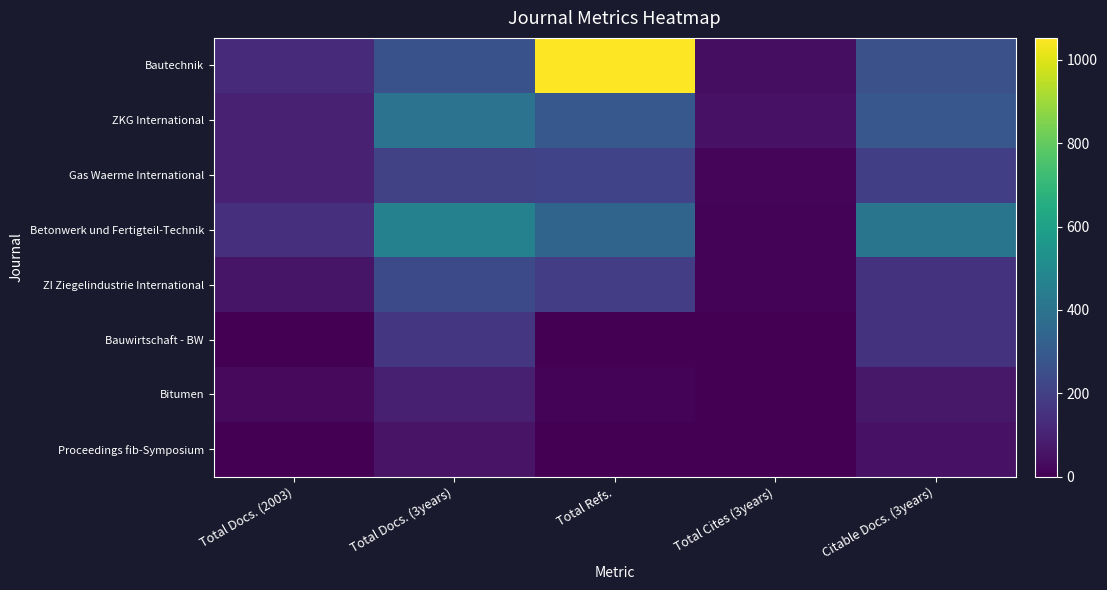

Reading right to left, what are all the values shown in this chart?

Bautechnik: Citable Docs. (3years)=262	Total Cites (3years)=40	Total Refs.=1053	Total Docs. (3years)=264	Total Docs. (2003)=129
ZKG International: Citable Docs. (3years)=287	Total Cites (3years)=52	Total Refs.=292	Total Docs. (3years)=403	Total Docs. (2003)=97
Gas Waerme International: Citable Docs. (3years)=194	Total Cites (3years)=16	Total Refs.=212	Total Docs. (3years)=203	Total Docs. (2003)=97
Betonwerk und Fertigteil-Technik: Citable Docs. (3years)=411	Total Cites (3years)=12	Total Refs.=340	Total Docs. (3years)=464	Total Docs. (2003)=147
ZI Ziegelindustrie International: Citable Docs. (3years)=153	Total Cites (3years)=11	Total Refs.=191	Total Docs. (3years)=236	Total Docs. (2003)=58
Bauwirtschaft - BW: Citable Docs. (3years)=153	Total Cites (3years)=0	Total Refs.=0	Total Docs. (3years)=168	Total Docs. (2003)=0
Bitumen: Citable Docs. (3years)=68	Total Cites (3years)=1	Total Refs.=9	Total Docs. (3years)=93	Total Docs. (2003)=28
Proceedings fib-Symposium: Citable Docs. (3years)=52	Total Cites (3years)=2	Total Refs.=0	Total Docs. (3years)=55	Total Docs. (2003)=0